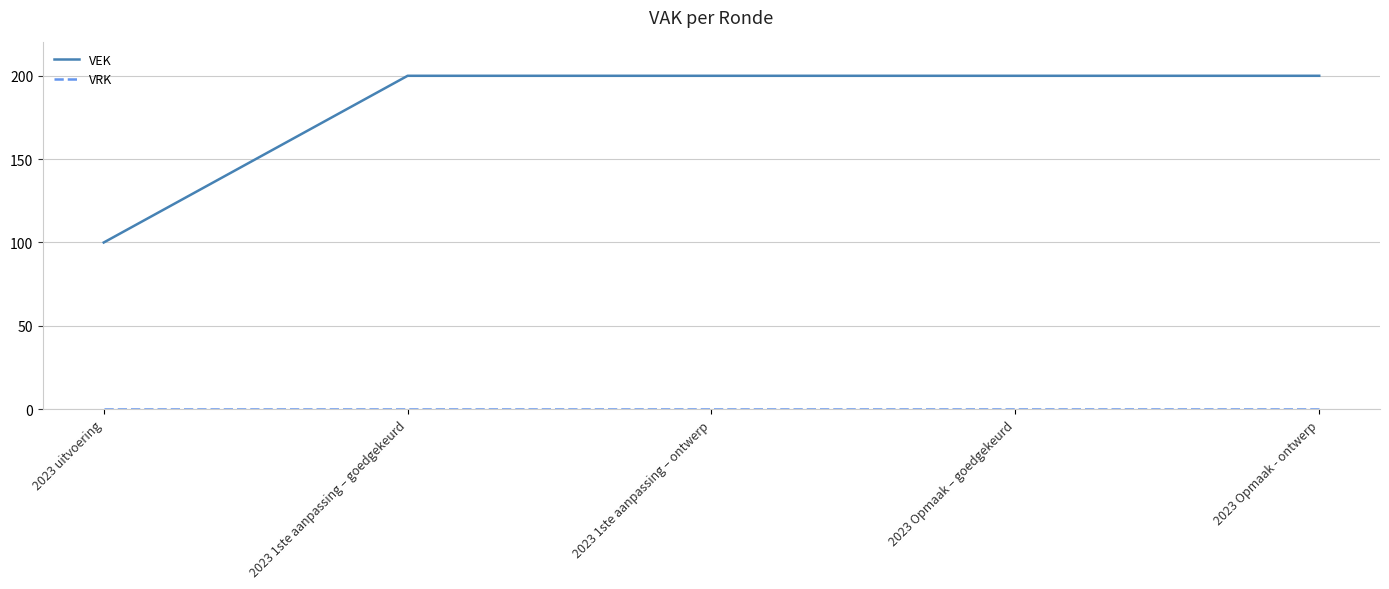

Which series changed the most between 2023 uitvoering and 2023 1ste aanpassing – goedgekeurd?

VEK